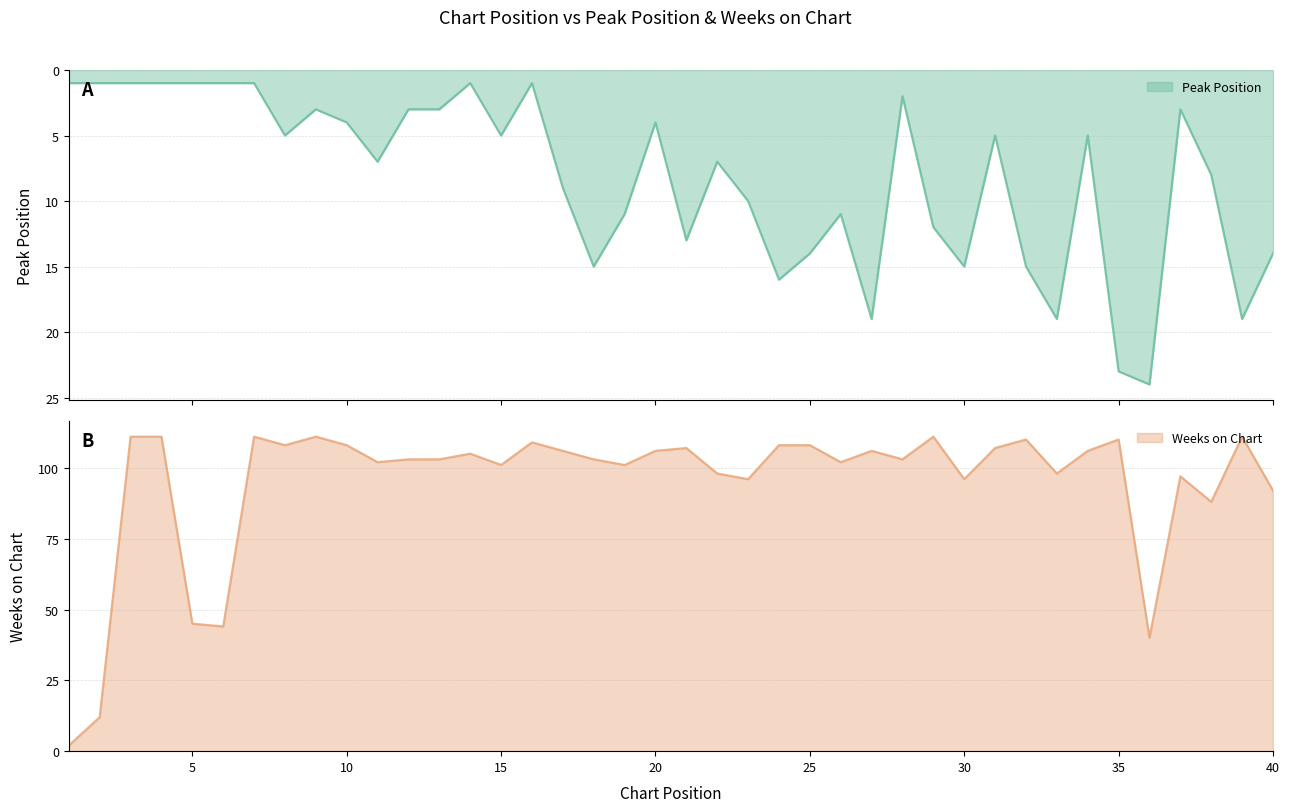

Reading left to right, transcribe all the data shown in this chart.

Peak Position: 1=1	2=1	3=1	4=1	5=1	6=1	7=1	8=5	9=3	10=4	11=7	12=3	13=3	14=1	15=5	16=1	17=9	18=15	19=11	20=4	21=13	22=7	23=10	24=16	25=14	26=11	27=19	28=2	29=12	30=15	31=5	32=15	33=19	34=5	35=23	36=24	37=3	38=8	39=19	40=14
Weeks on Chart: 1=2	2=12	3=111	4=111	5=45	6=44	7=111	8=108	9=111	10=108	11=102	12=103	13=103	14=105	15=101	16=109	17=106	18=103	19=101	20=106	21=107	22=98	23=96	24=108	25=108	26=102	27=106	28=103	29=111	30=96	31=107	32=110	33=98	34=106	35=110	36=40	37=97	38=88	39=111	40=92